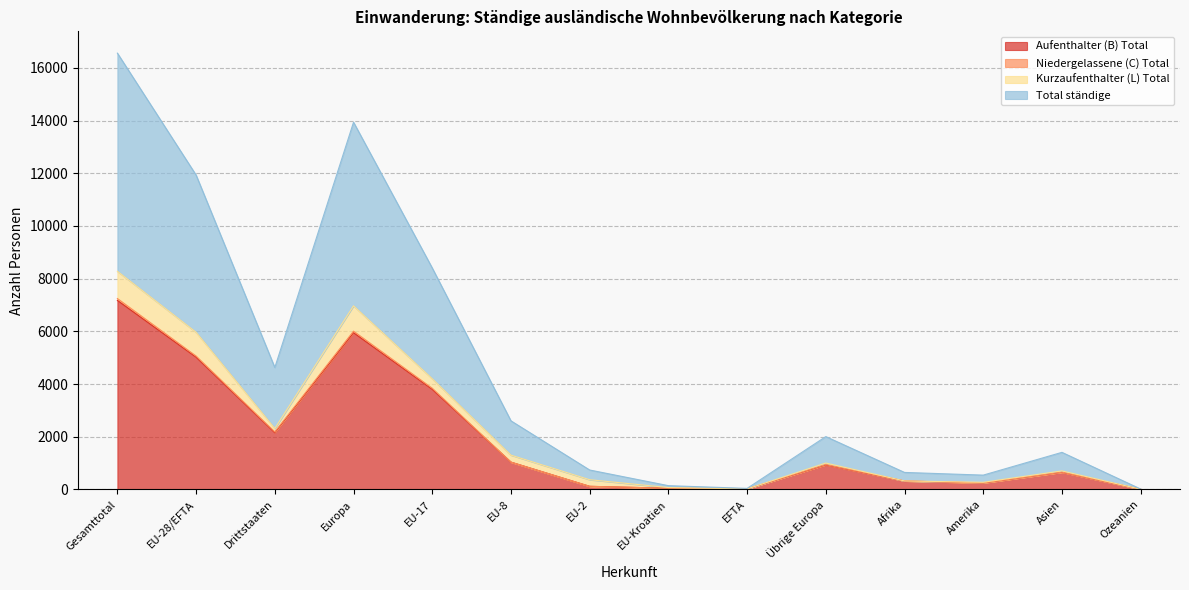

Which series changed the most between EFTA and Übrige Europa?

Total ständige